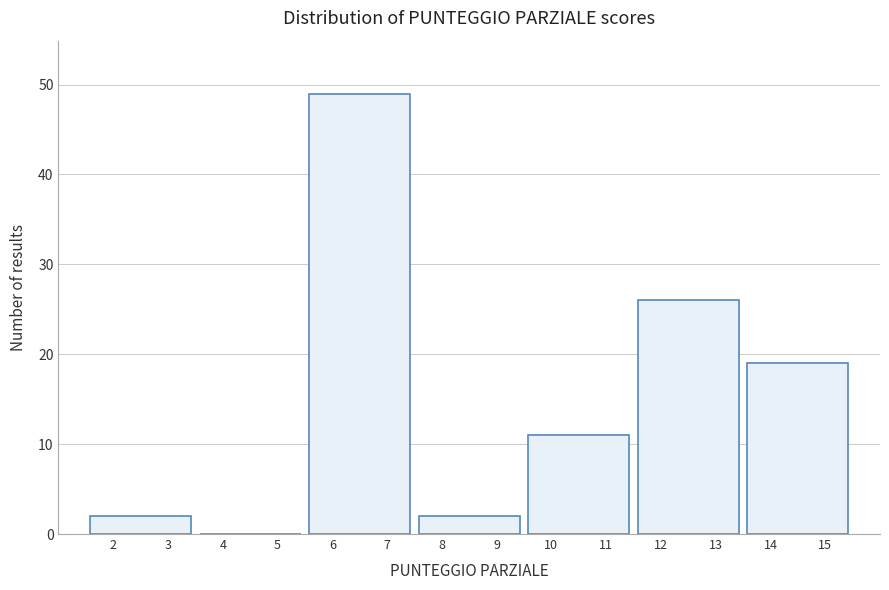

Reading left to right, transcribe this chart: for each bar, give the range it covers on the x-axis and its height. The values are not printed on the chart, so give them approximately, as read against the axis.

1.5 to 3.5: 2
3.5 to 5.5: 0
5.5 to 7.5: 49
7.5 to 9.5: 2
9.5 to 11.5: 11
11.5 to 13.5: 26
13.5 to 15.5: 19